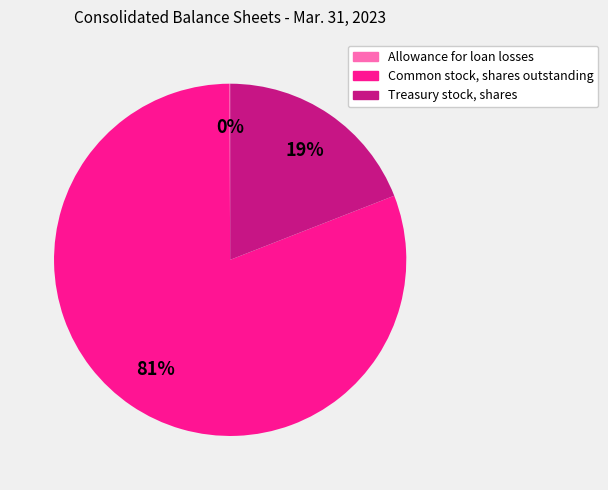

What is the majority slice?

Common stock, shares outstanding